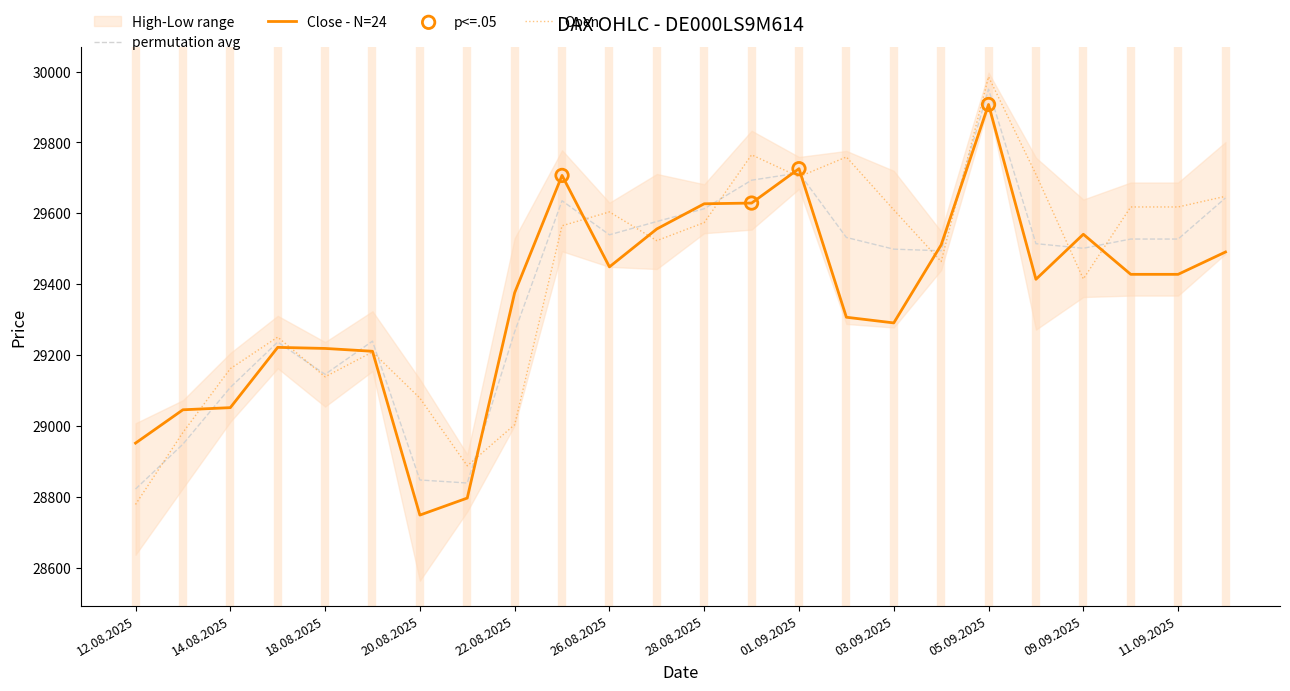

At which category is the sum across all series the highest?

05.09.2025